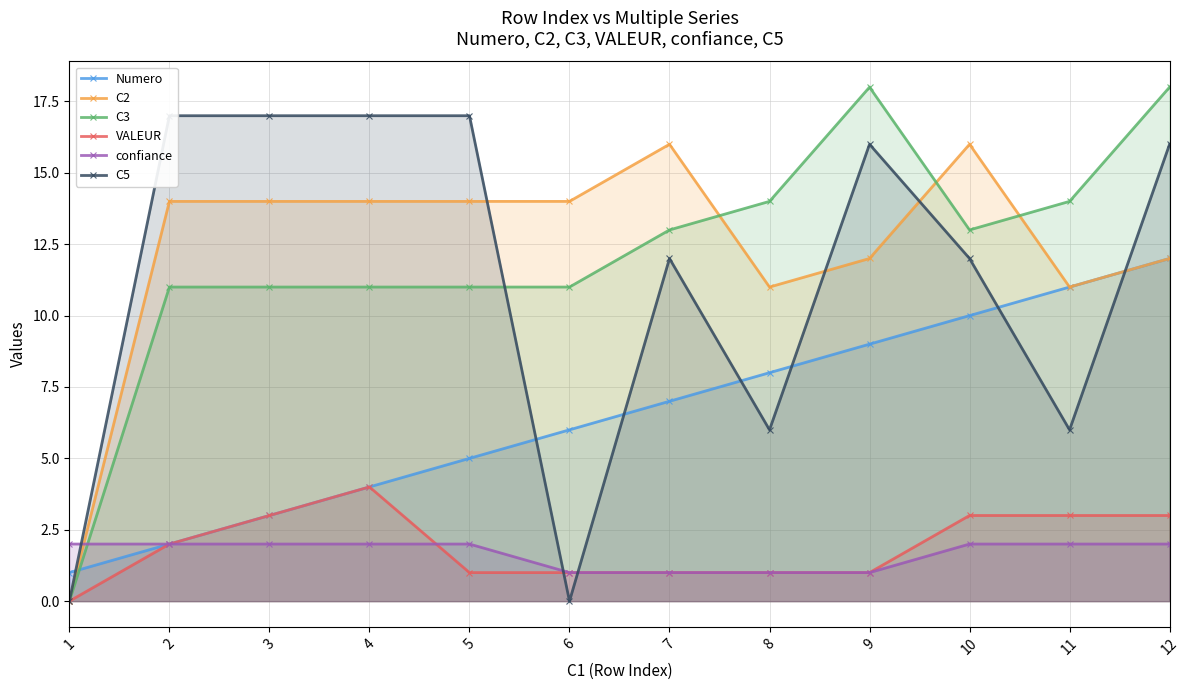

Count the number of categories in the chart.

12